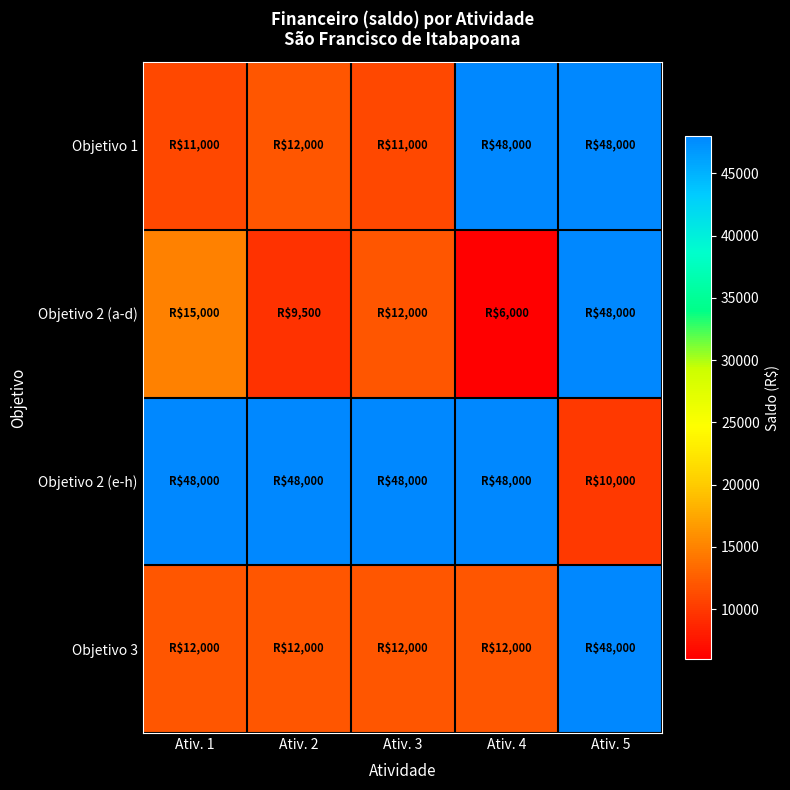

Rank the series by their maximum value, from highest to lowest.

Objetivo 1, Objetivo 2 (a-d), Objetivo 2 (e-h), Objetivo 3